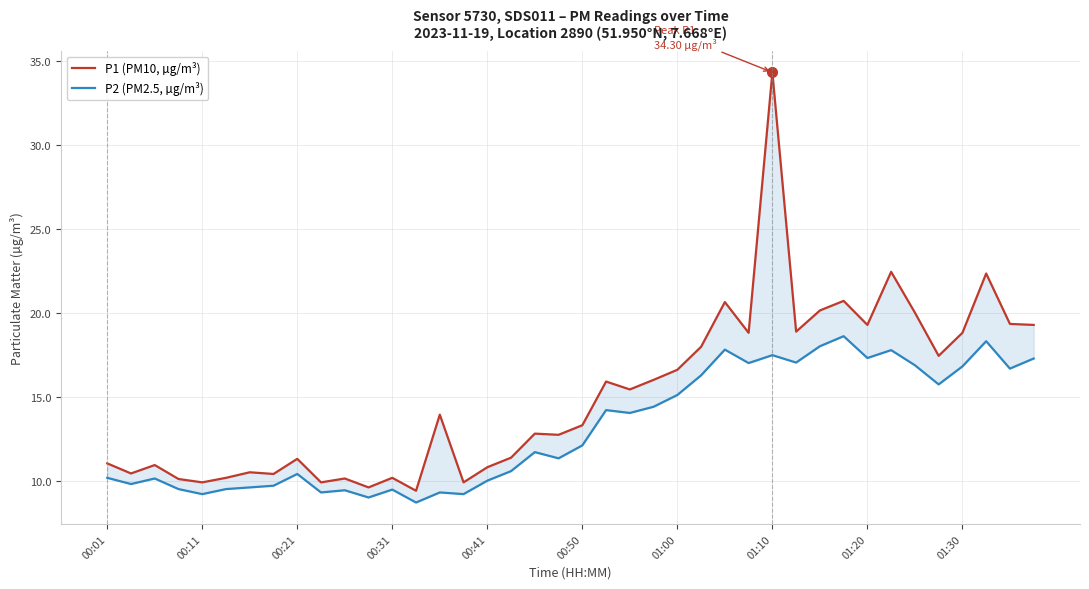

How many lines are shown in the chart?

2